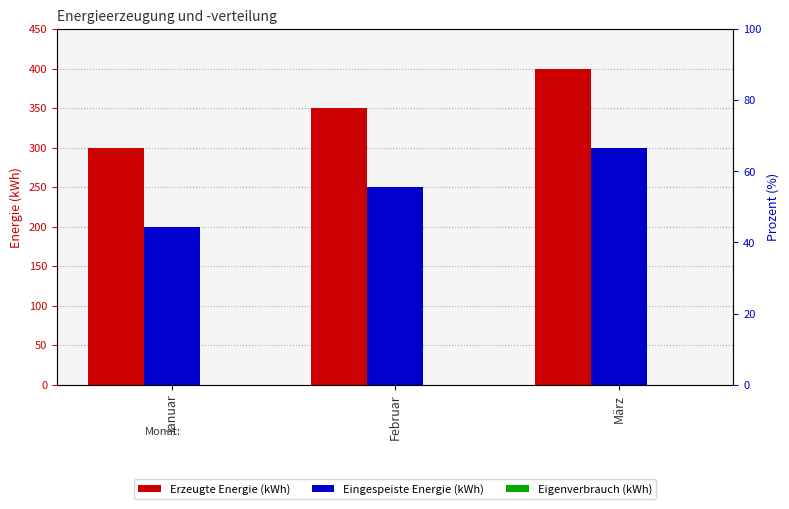

What position from the right is Februar?

2